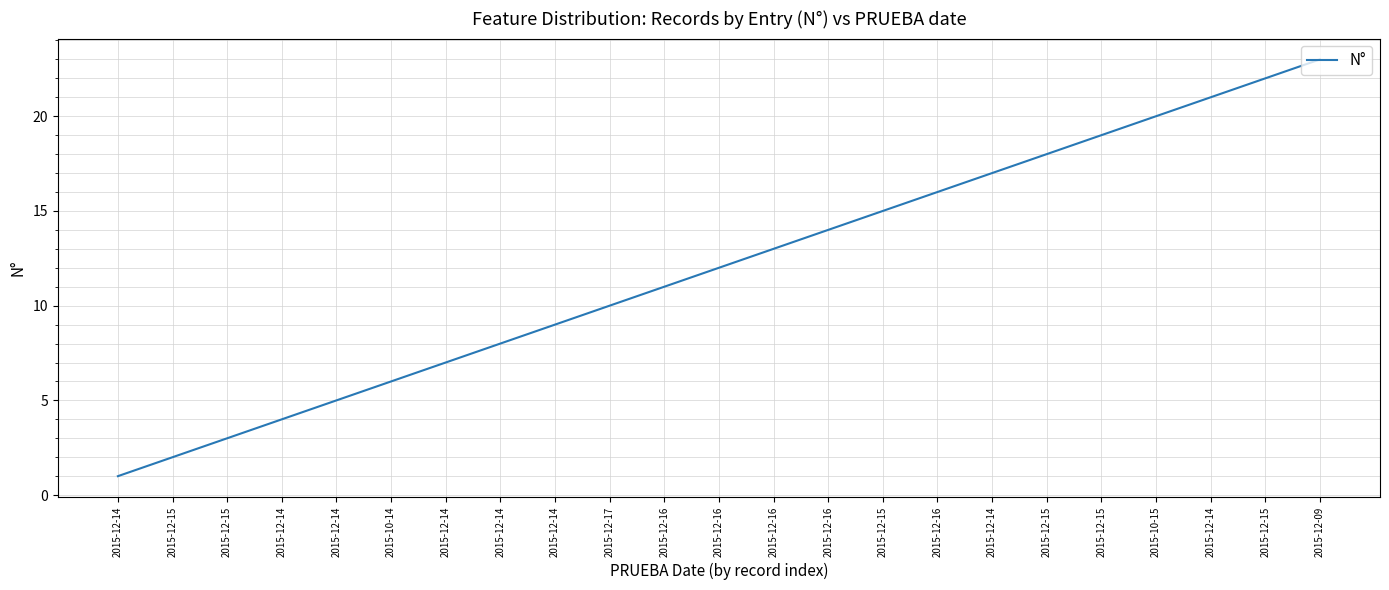

Is it true that the value at 2015-12-17 is 17?

False